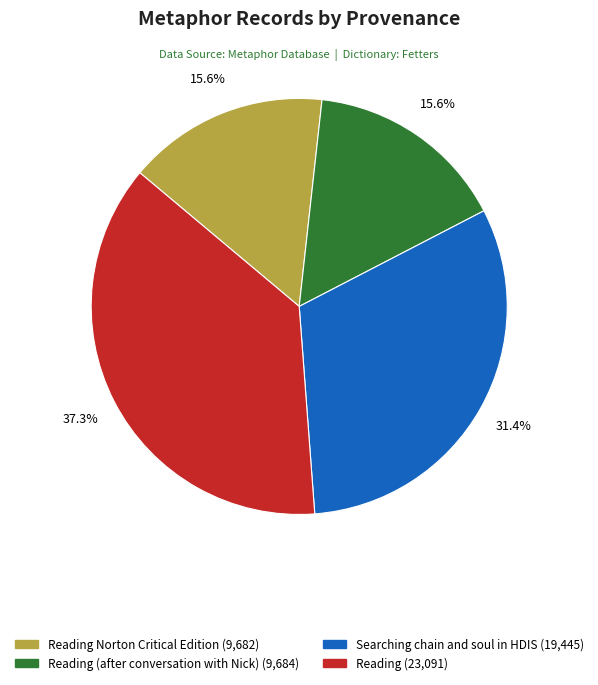

Does any single category account for the majority?

No